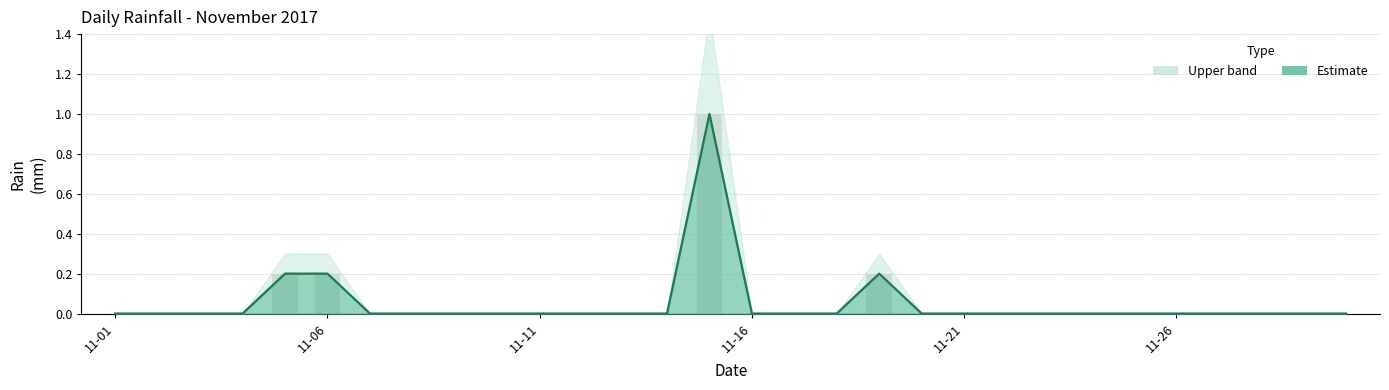

Count the number of categories in the chart.

30